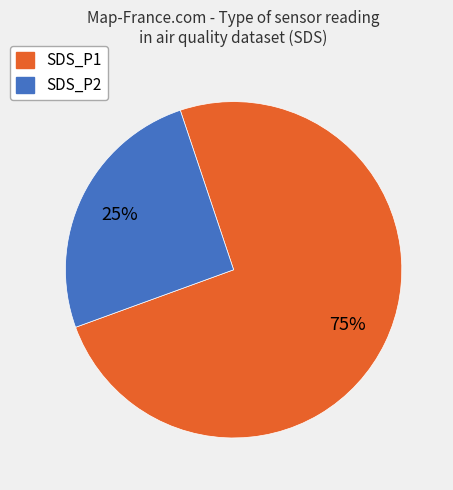

Which slice represents more than half of the pie?

SDS_P1